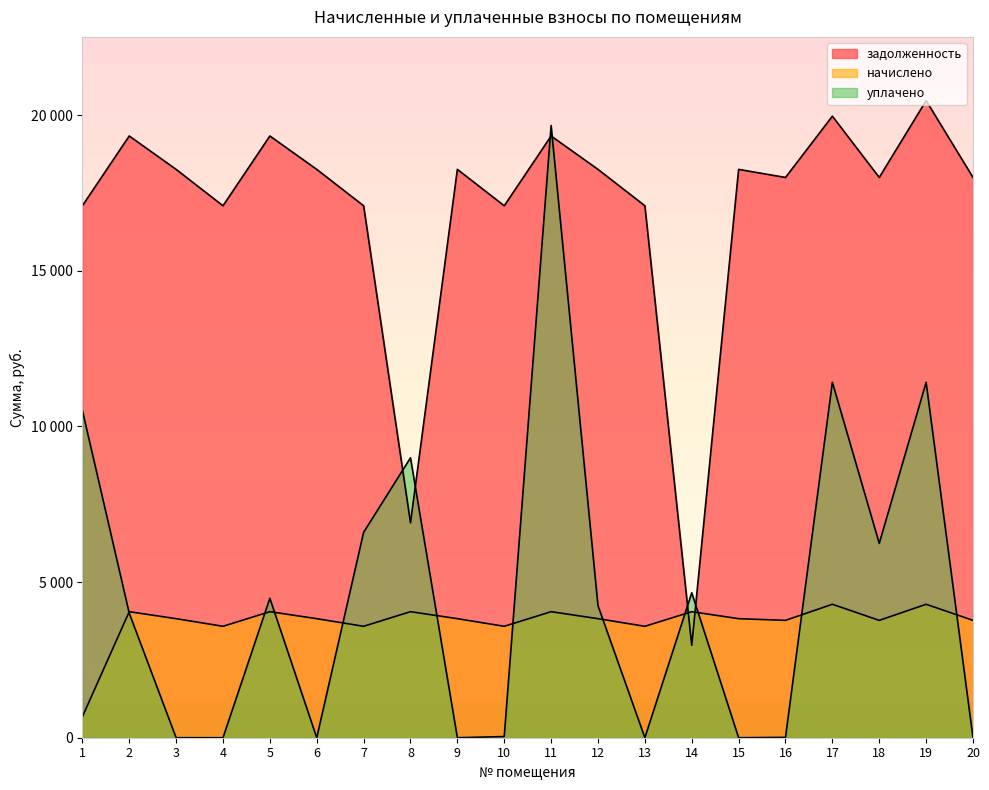

Which has a higher value, 8 or 6?

6